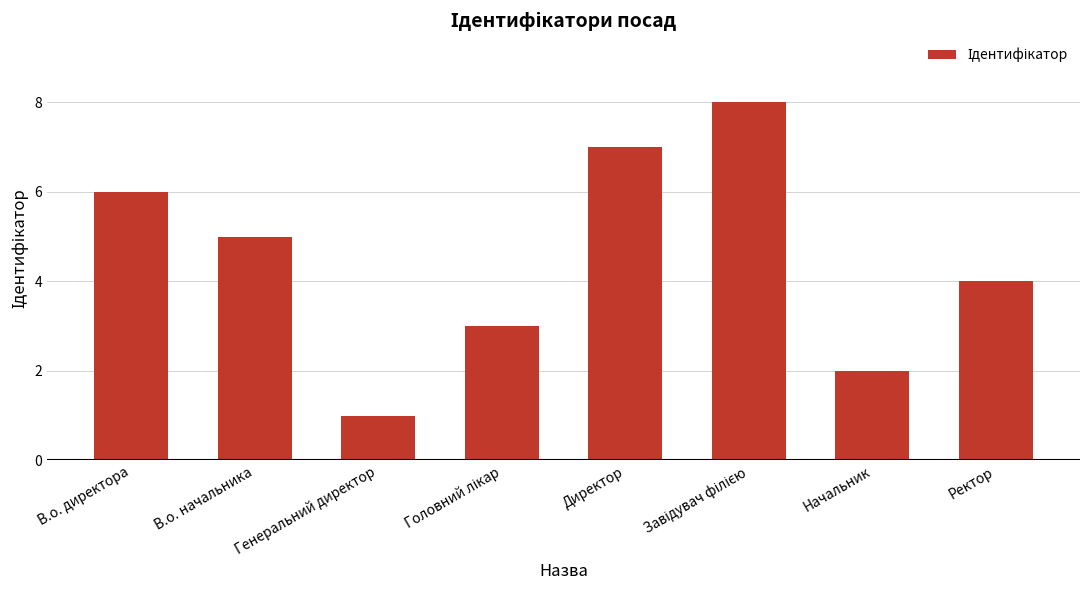

Which label corresponds to the smallest value in the chart?

Генеральний директор